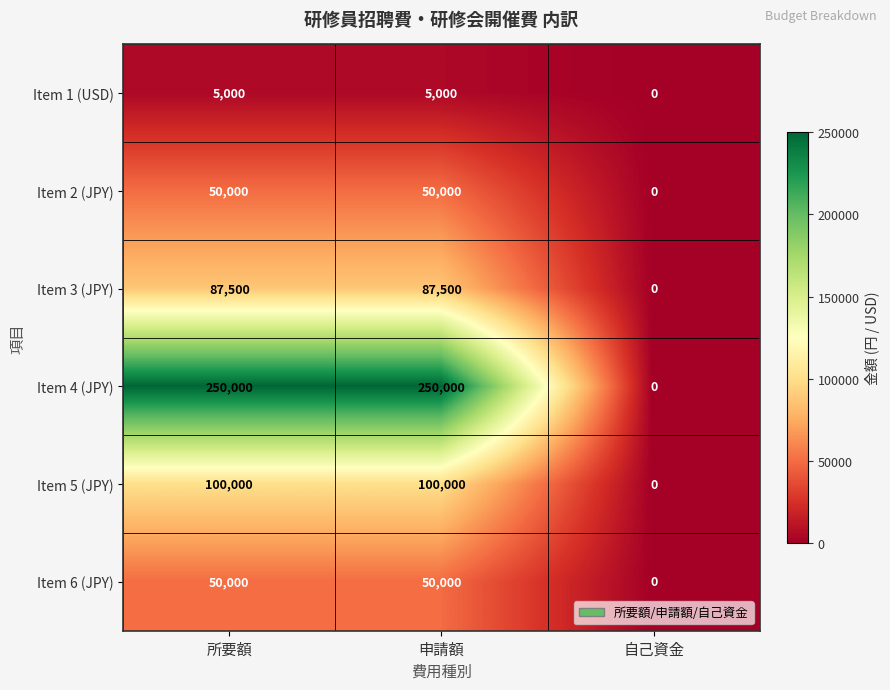

What is the difference between the second highest and minimum values in the Item 5 (JPY) series?

100000